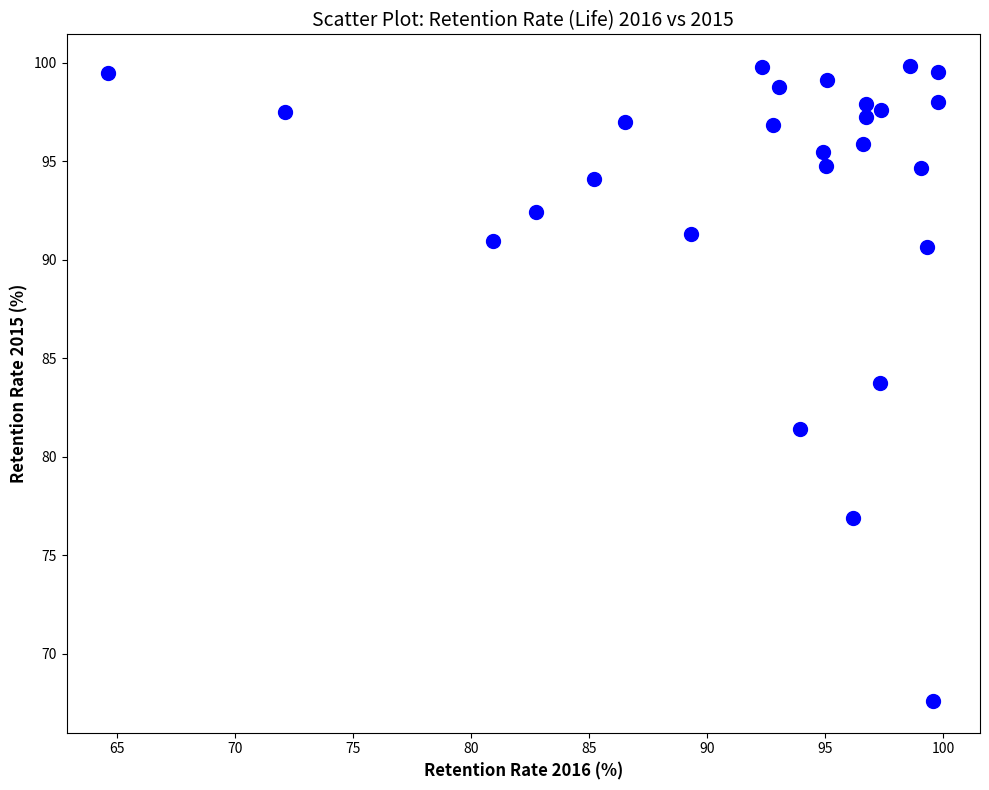

What is the range of X values (max minus min)?

35.2